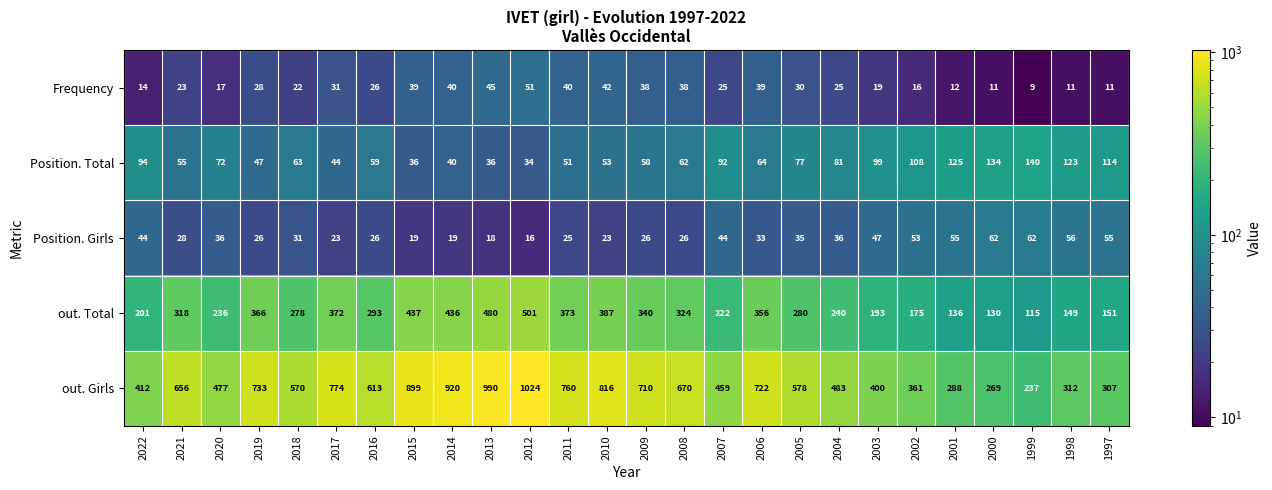

What is the difference between the maximum and minimum values in the out. Total series?

386